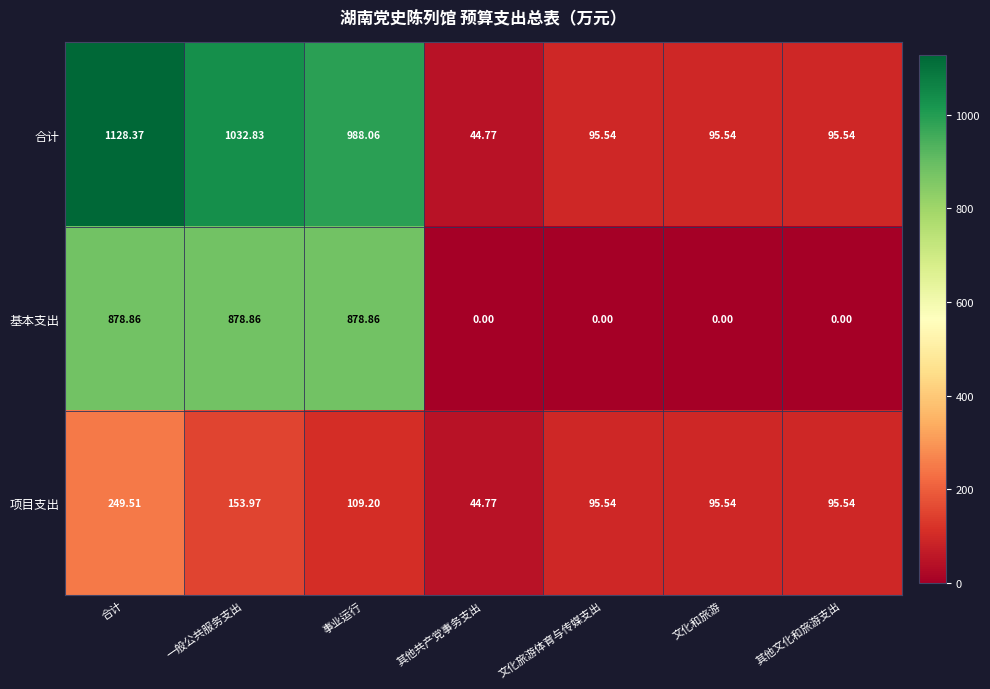

Which series has the widest spread of values?

合计